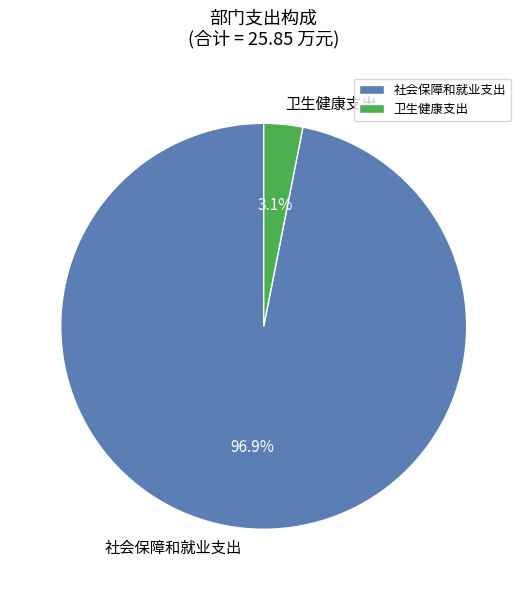

How many slices are in this pie chart?

2